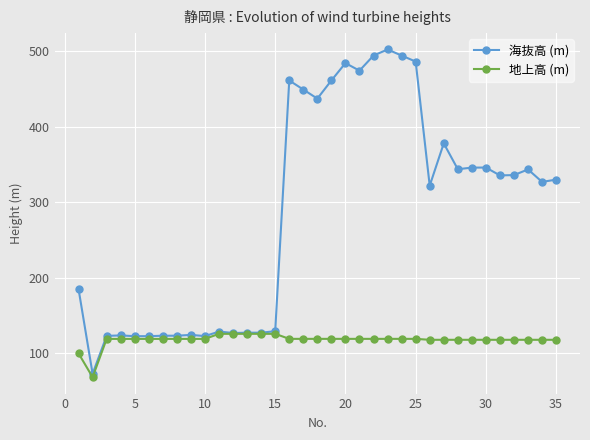

Which series has the largest total across all categories?

海抜高 (m)